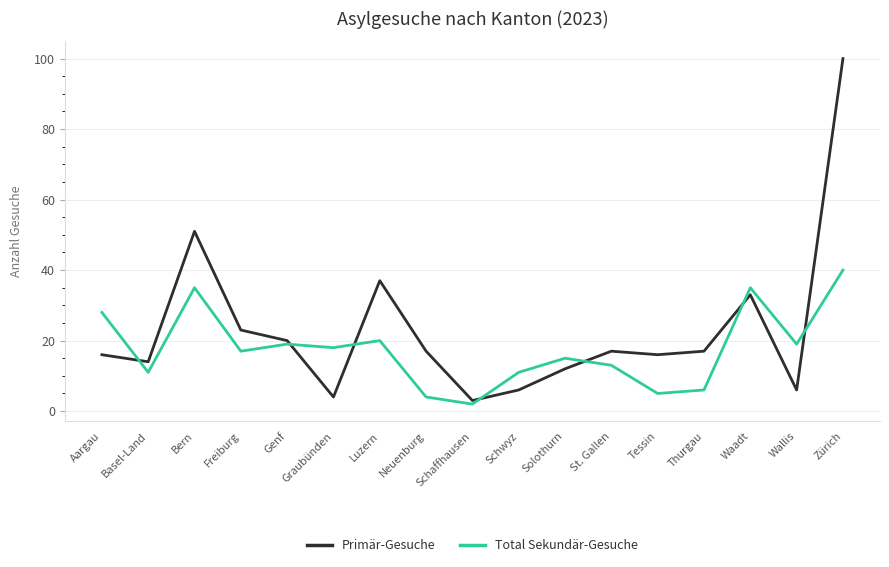

Which label corresponds to the smallest value in the chart?

Schaffhausen